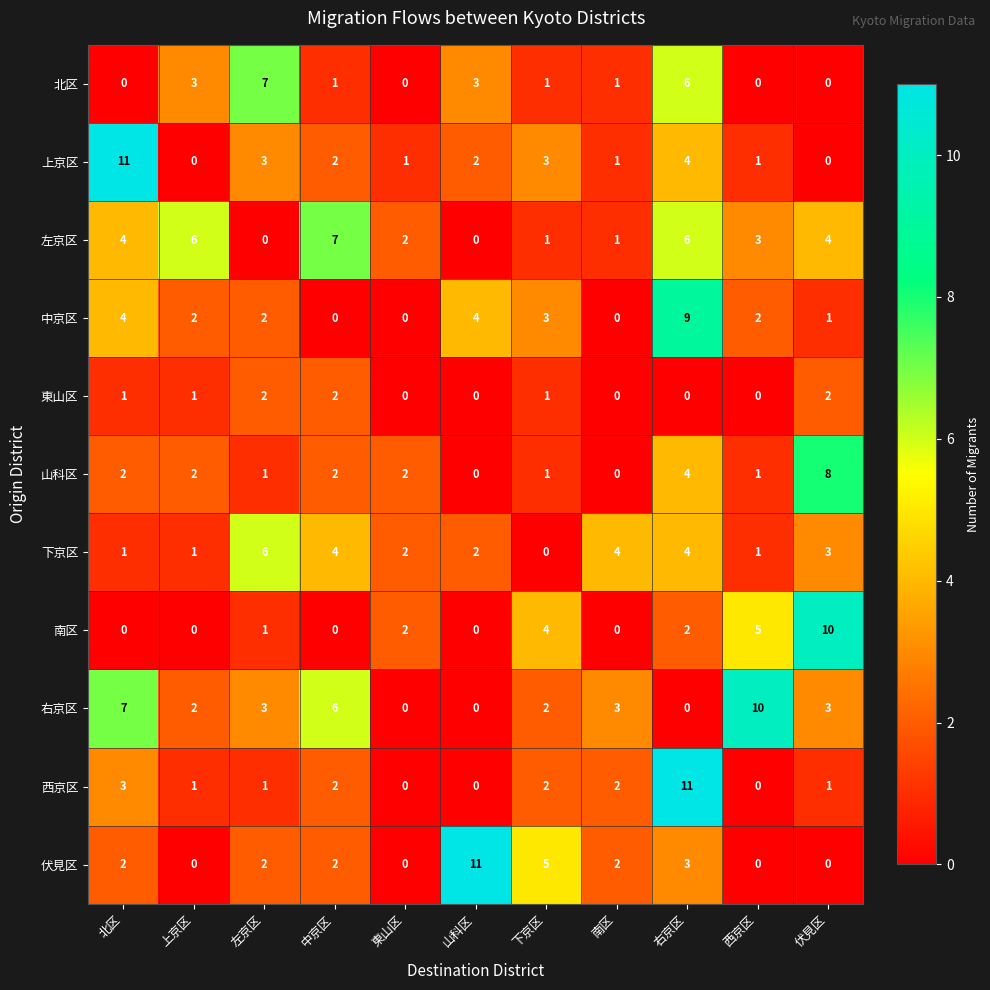

How many values in the 東山区 series are below 1?

5